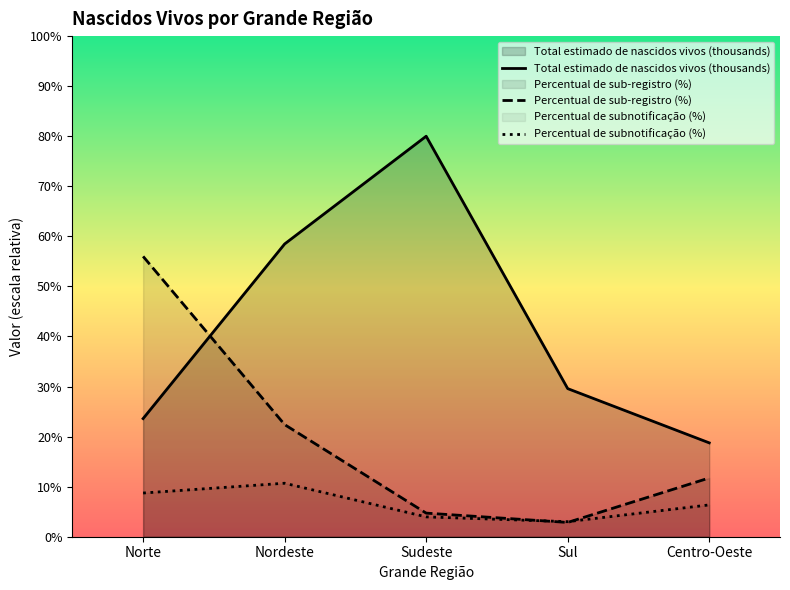

True or false: Percentual de subnotificação (%) has more than 2 interior local peaks.

False